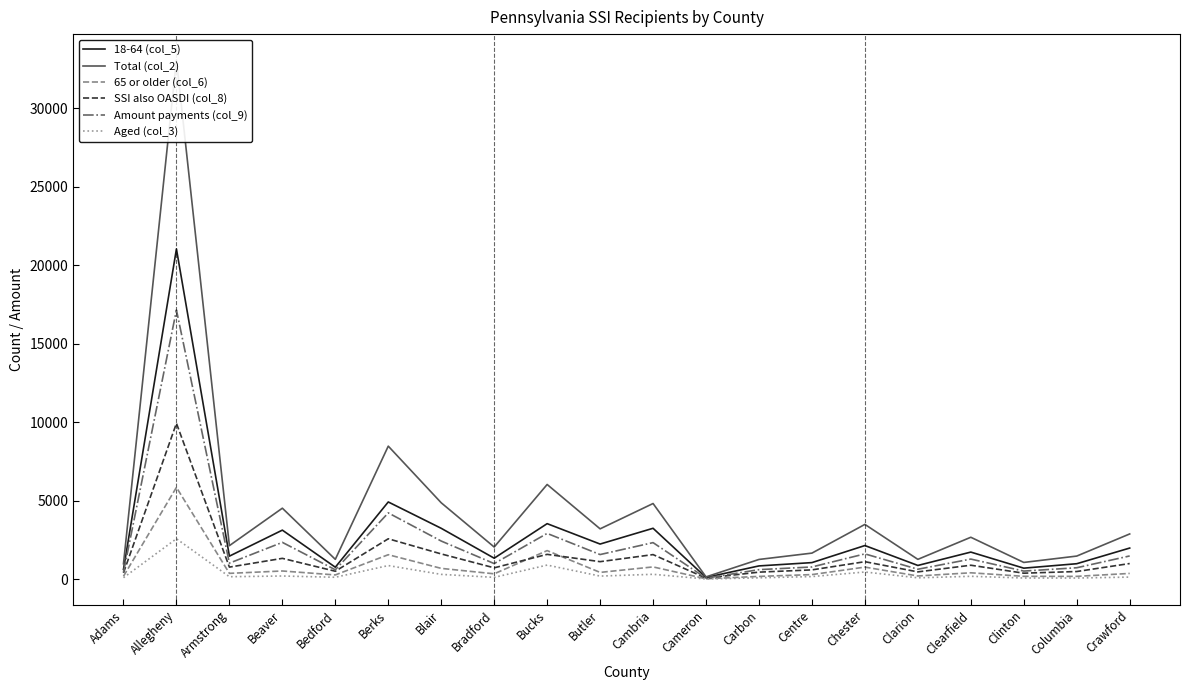

At Armstrong, list the series in order from largest to smallest.

Total (col_2), 18-64 (col_5), Amount payments (col_9), SSI also OASDI (col_8), 65 or older (col_6), Aged (col_3)